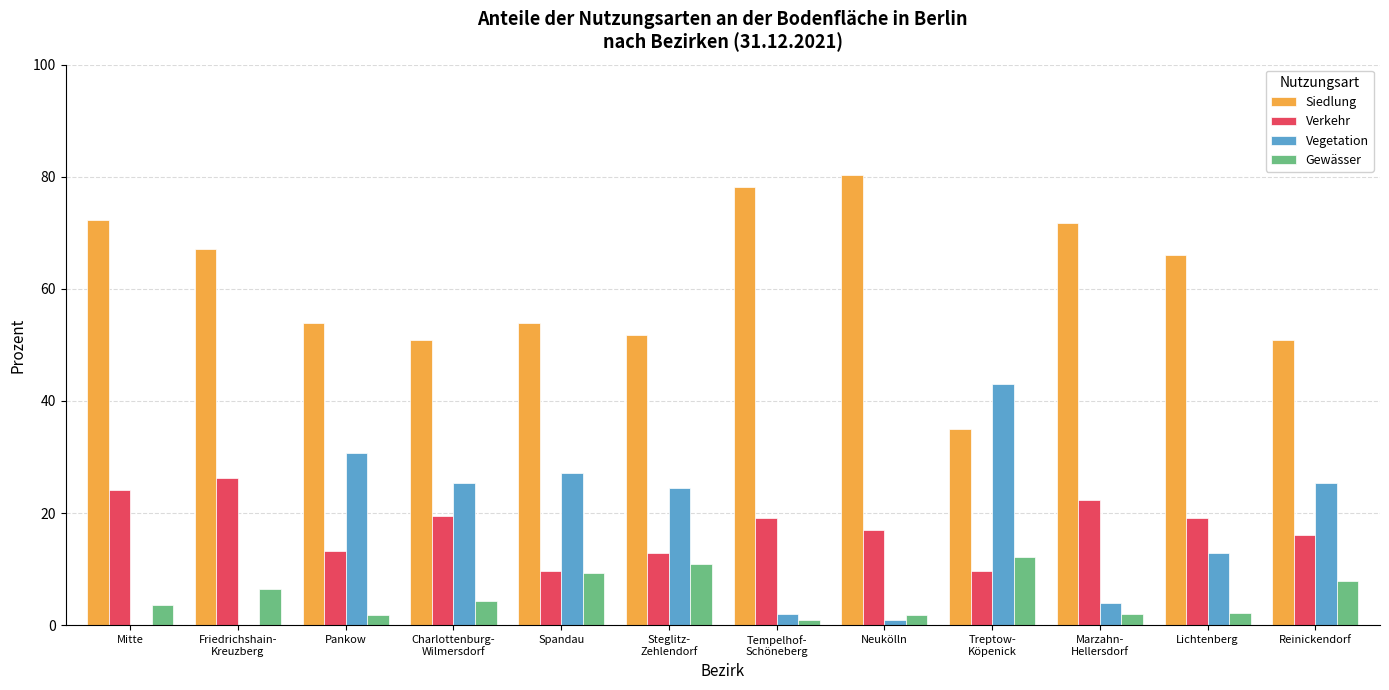

What is the difference between the Vegetation values at Steglitz-
Zehlendorf and Treptow-
Köpenick?

18.7